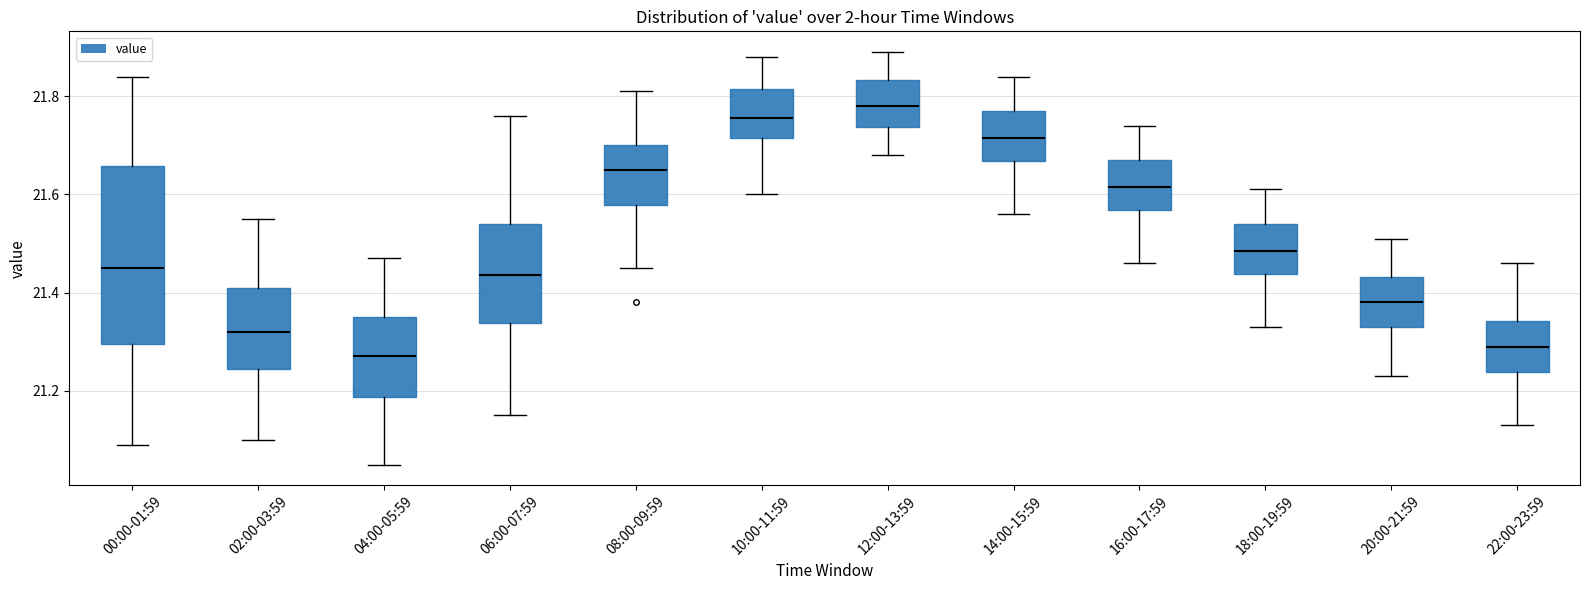

Reading left to right, read every box against the y-axis: the position of its median line, the range the box covers, and the ends of its whiskers. The values are not printed on the chart, so give them approximately, as read against the axis.

00:00-01:59: median 21.46, box 21.30 to 21.66, whiskers 21.10 to 21.84
02:00-03:59: median 21.32, box 21.24 to 21.42, whiskers 21.10 to 21.56
04:00-05:59: median 21.28, box 21.18 to 21.36, whiskers 21.06 to 21.48
06:00-07:59: median 21.44, box 21.34 to 21.54, whiskers 21.16 to 21.76
08:00-09:59: median 21.66, box 21.58 to 21.70, whiskers 21.46 to 21.82
10:00-11:59: median 21.76, box 21.72 to 21.82, whiskers 21.60 to 21.88
12:00-13:59: median 21.78, box 21.74 to 21.84, whiskers 21.68 to 21.90
14:00-15:59: median 21.72, box 21.66 to 21.78, whiskers 21.56 to 21.84
16:00-17:59: median 21.62, box 21.56 to 21.68, whiskers 21.46 to 21.74
18:00-19:59: median 21.48, box 21.44 to 21.54, whiskers 21.34 to 21.62
20:00-21:59: median 21.38, box 21.34 to 21.44, whiskers 21.24 to 21.52
22:00-23:59: median 21.30, box 21.24 to 21.34, whiskers 21.14 to 21.46